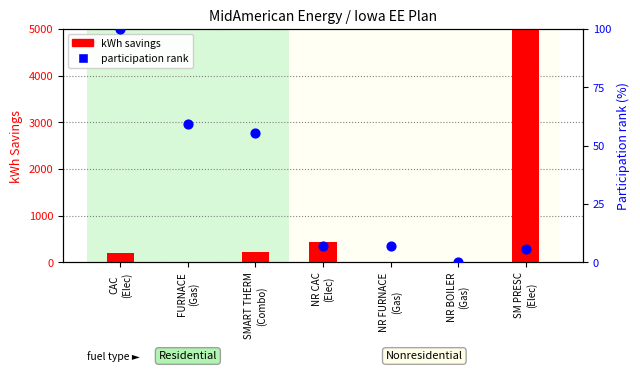

Which series has the widest spread of Y values?

kWh savings